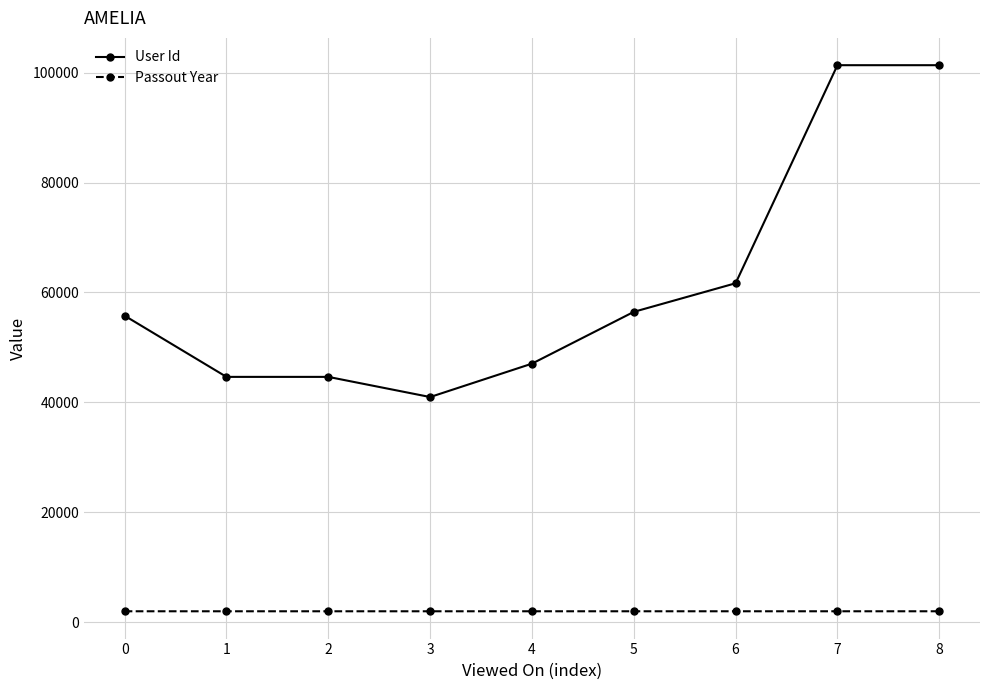

What is the lowest value of the User Id series?

40985